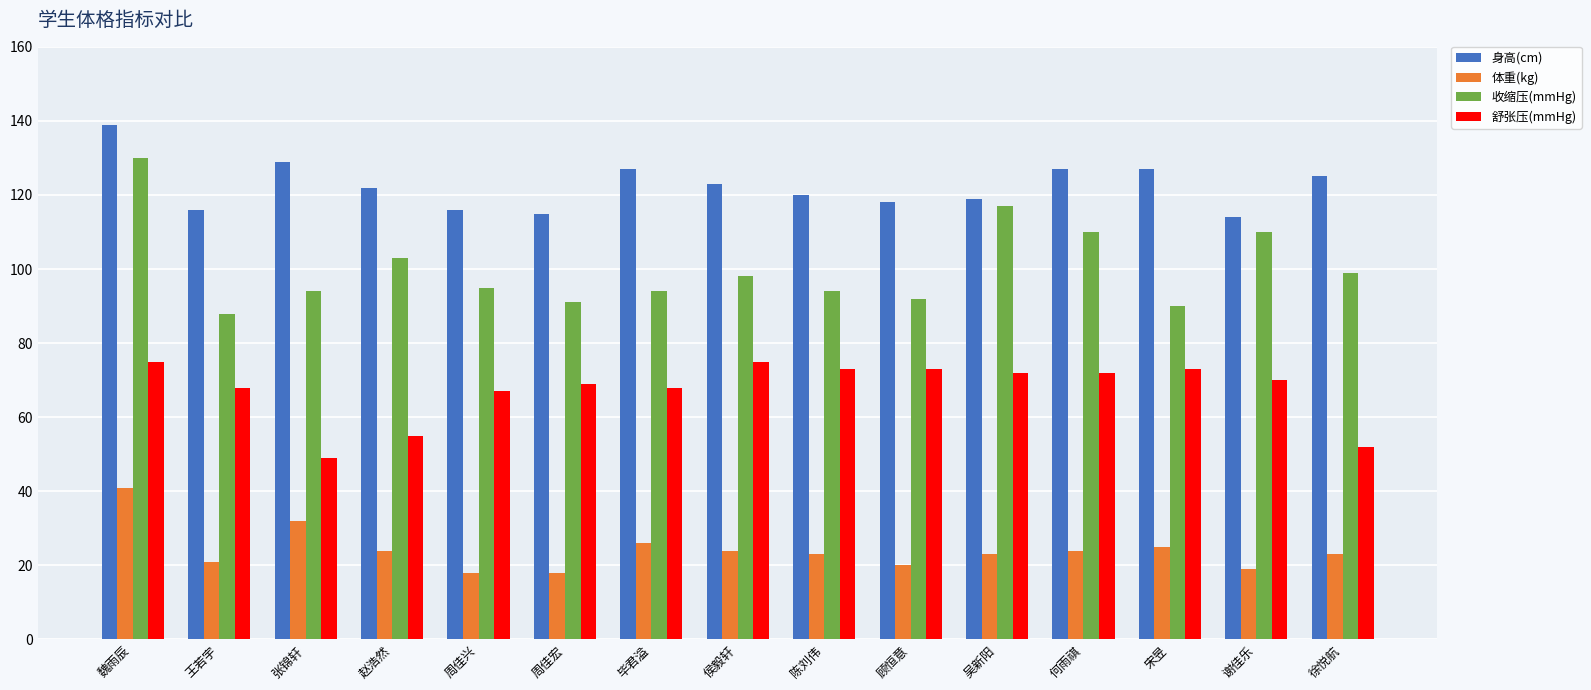

Which series has the largest range (max minus min)?

收缩压(mmHg)